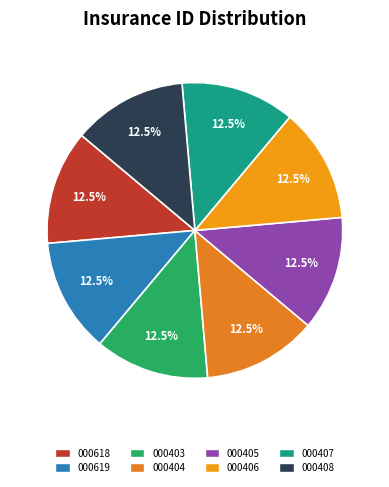

How many slices are in this pie chart?

8